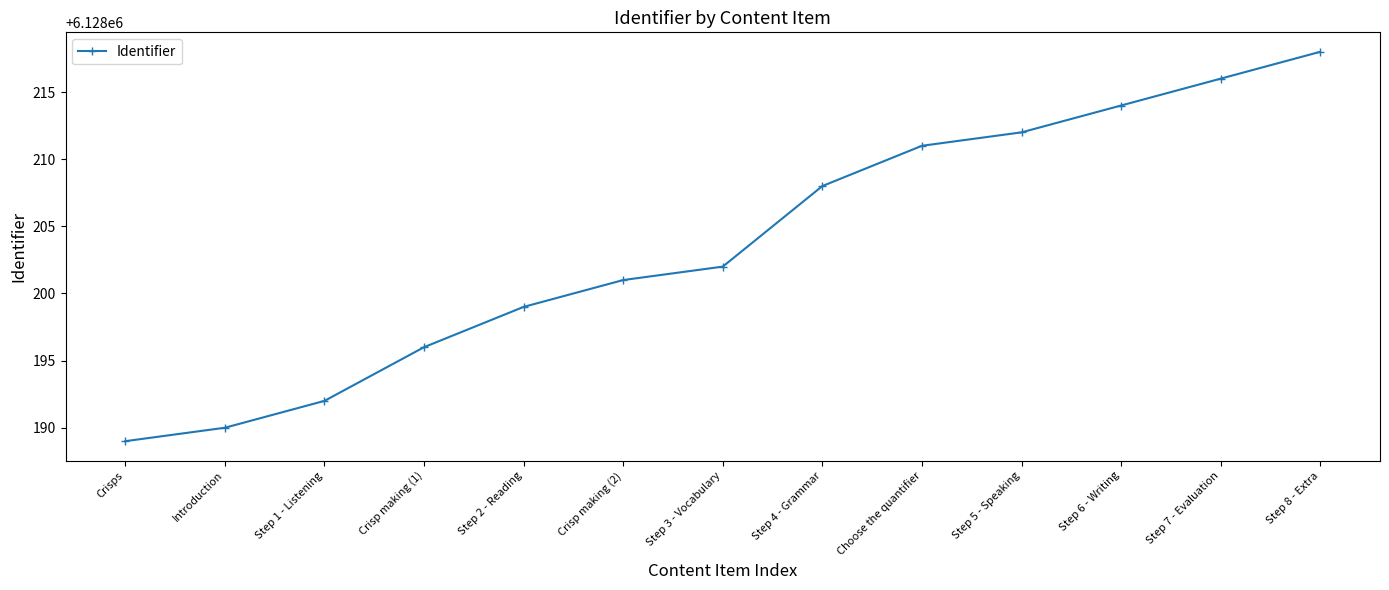

Reading left to right, list all the values displayed in this chart.

6128189	6128190	6128192	6128196	6128199	6128201	6128202	6128208	6128211	6128212	6128214	6128216	6128218